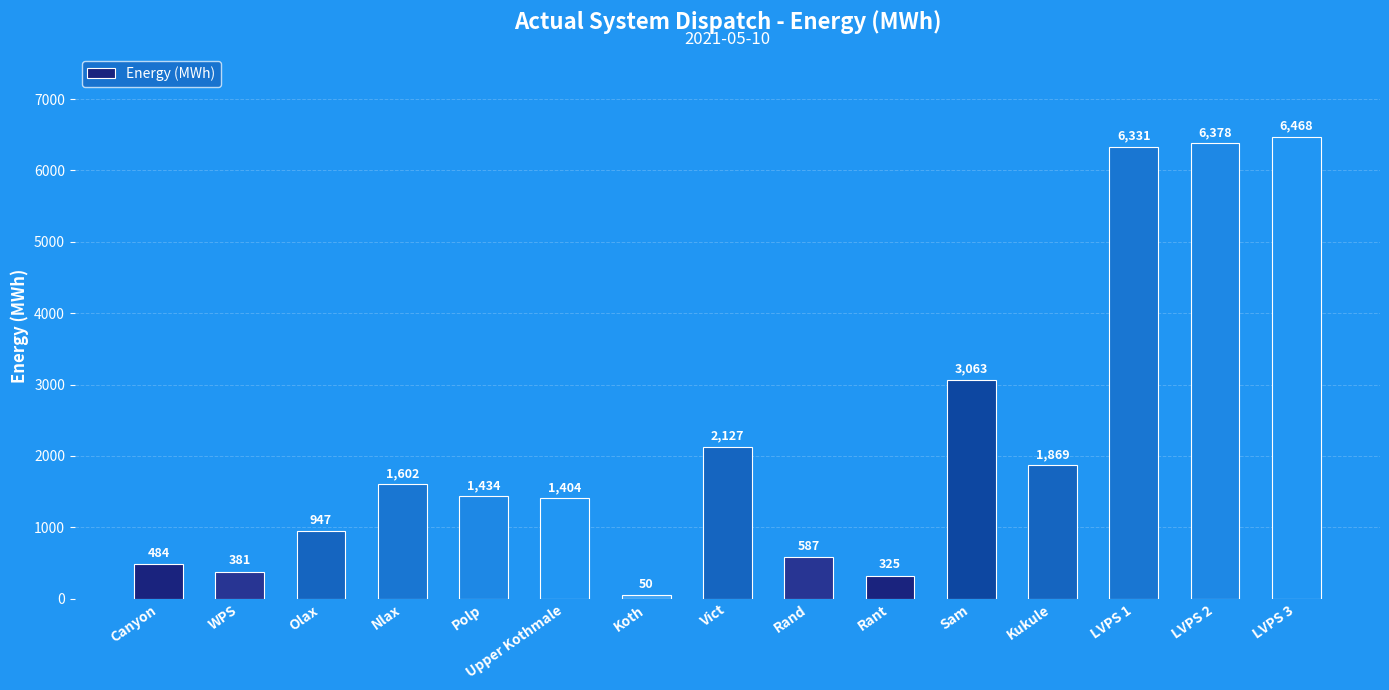

How many values are below 1434?

7